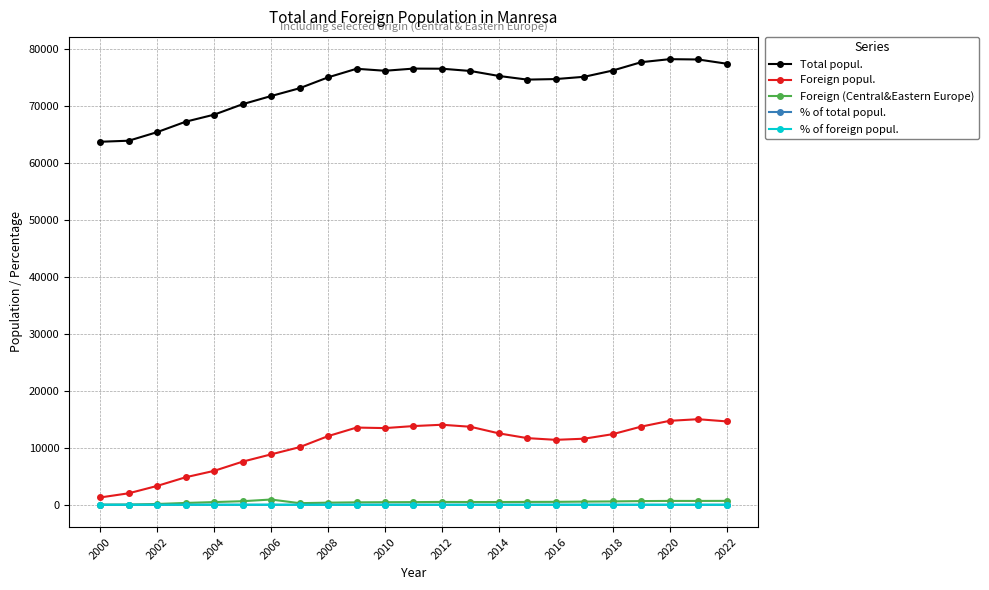

Which series has the largest range (max minus min)?

Total popul.